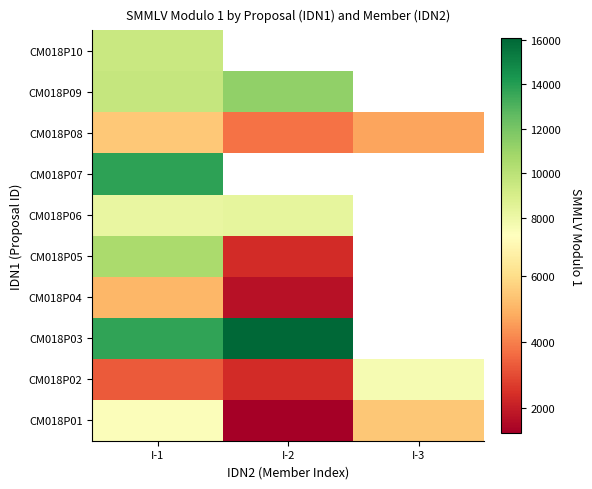

What is the greatest value displayed?

16055.0